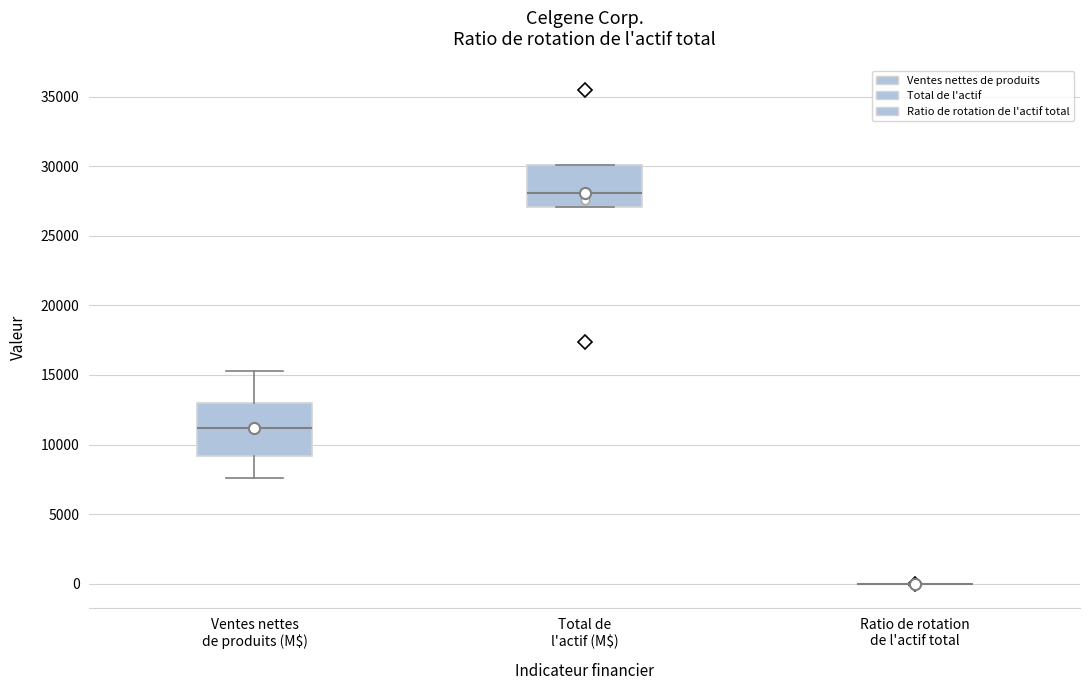

Where is the upper edge of the box for Ventes nettes de produits (M$) on the y-axis? The values are not printed on the chart, so give them approximately, as read against the axis.

13000